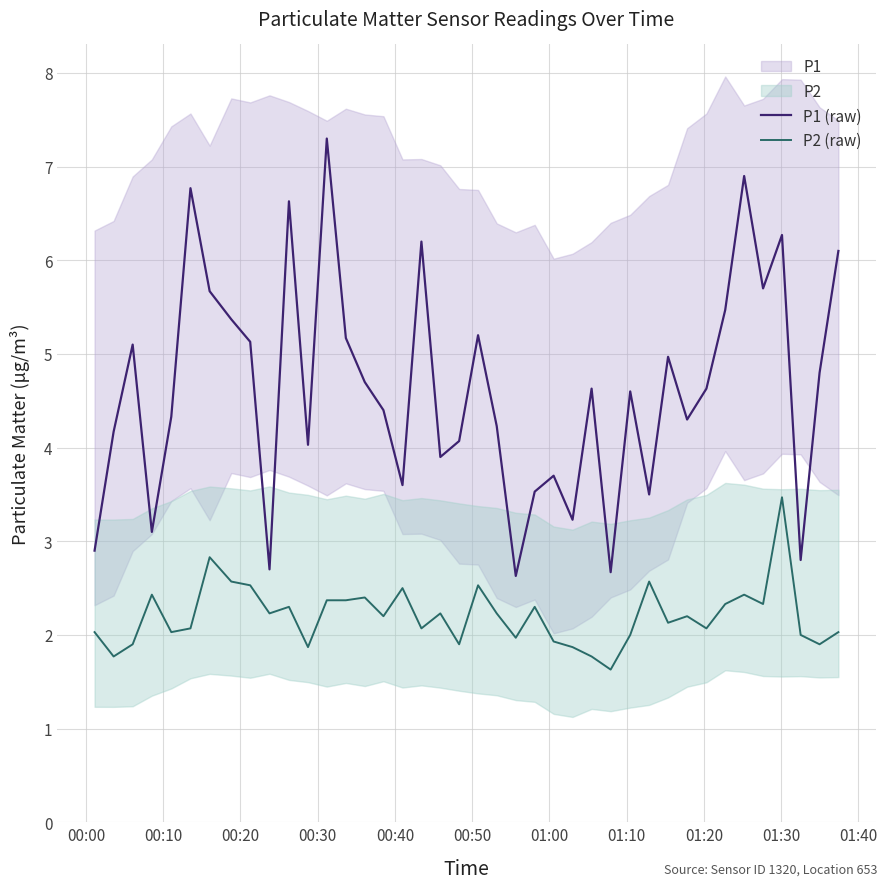

List the series in order of their overall mean, lowest first.

P2 (raw), P1 (raw)